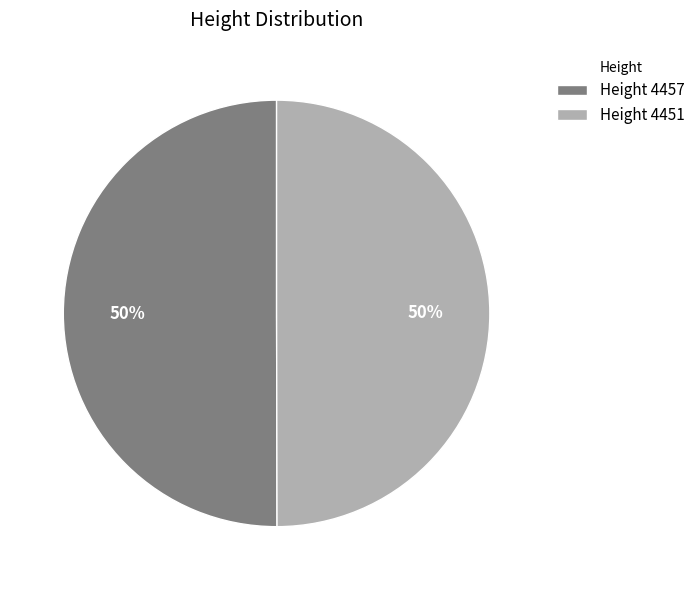

Approximately how many times larger is the value at Height 4451 compared to Height 4457?

1.0